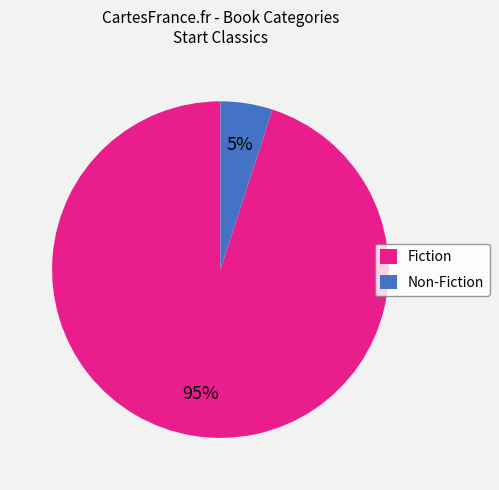

To the nearest percent, what percentage of the pie is Fiction?

95%